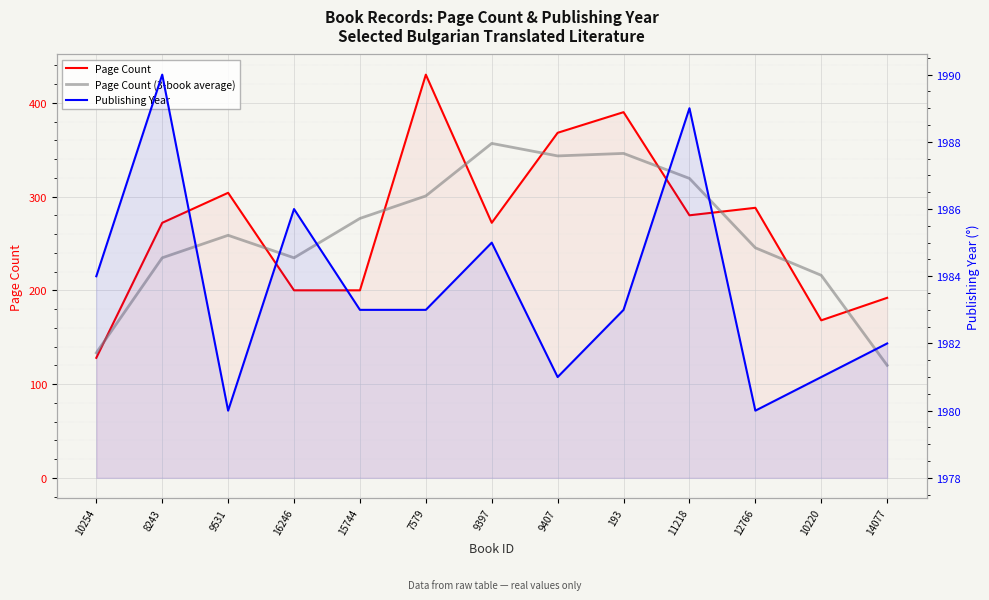

How many Publishing Year values are between 1981 and 1985?

8